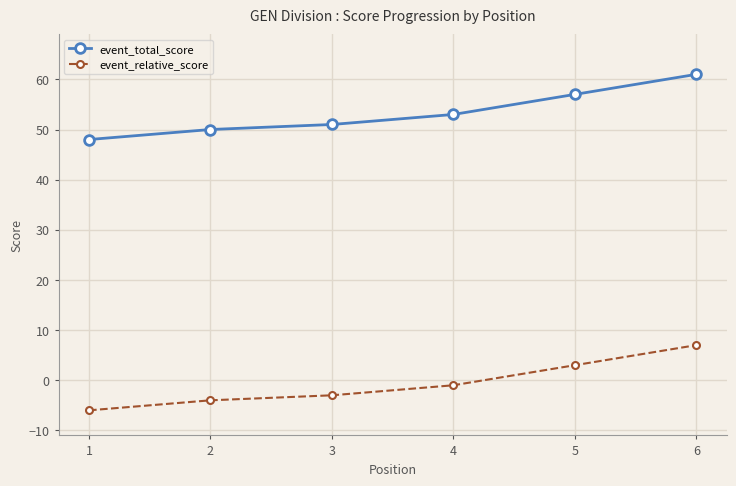

The event_total_score series shows 57 at 5. True or false?

True